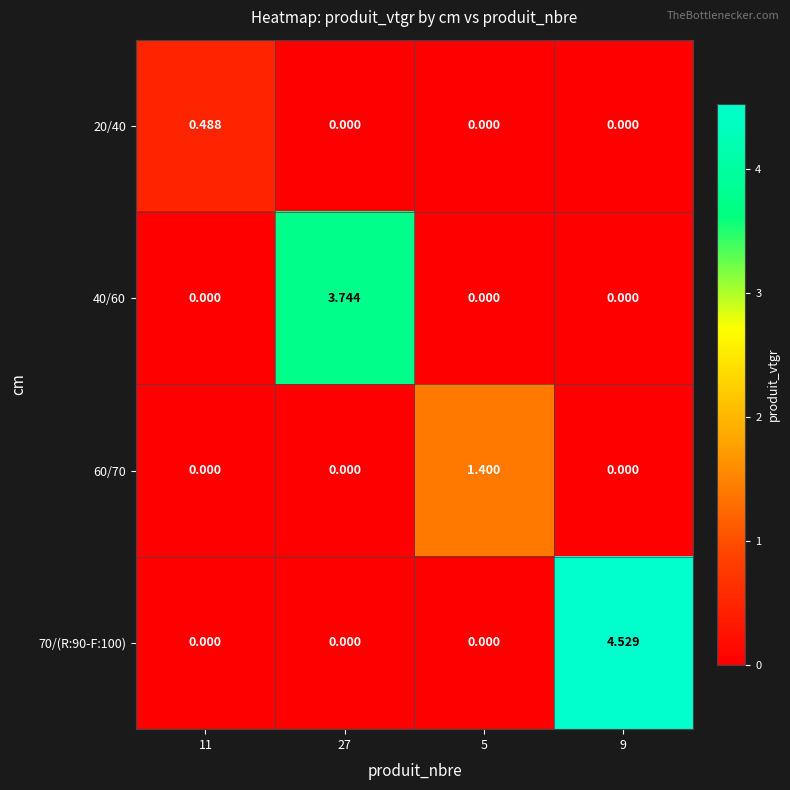

Is the value of 40/60 at 27 greater than the value of 70/(R:90-F:100) at 27?

Yes